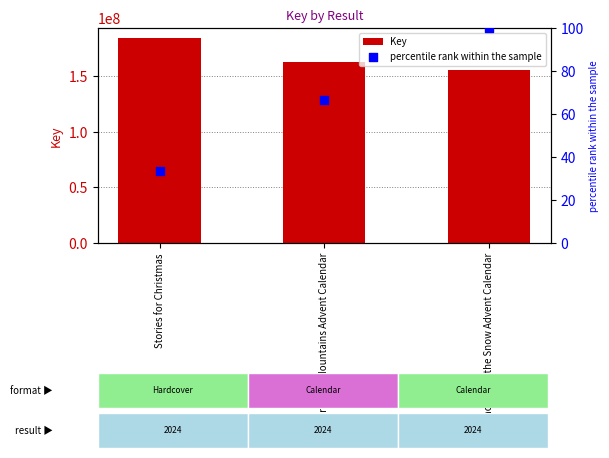

Which series reaches the maximum Y coordinate?

Key